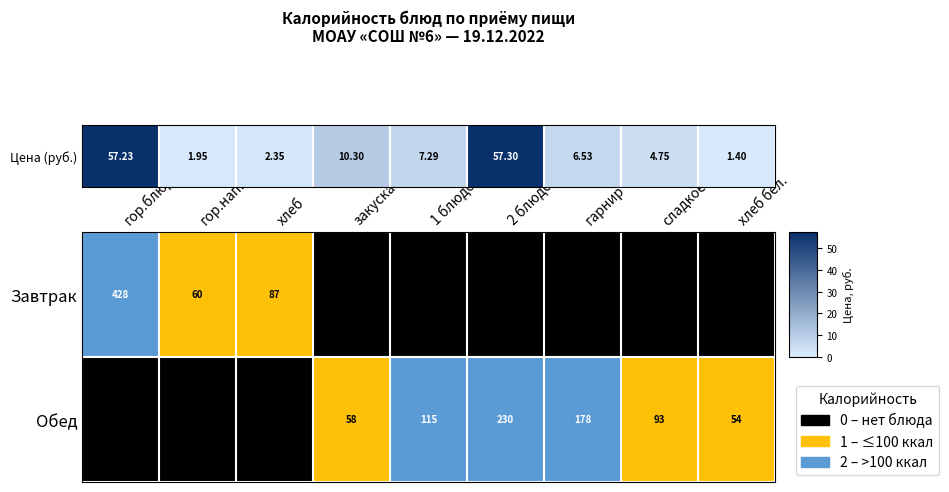

At which category is the sum across all series the highest?

гор.блюдо